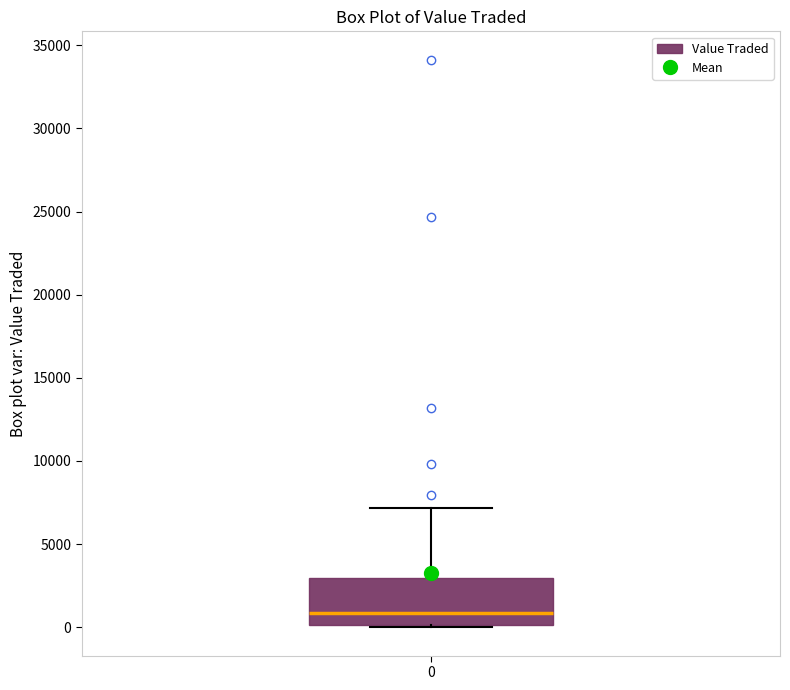

Transcribe this box plot: give where the median line is, the range the box spans, and where the two whiskers end, as read against the y-axis. The values are not printed on the chart, so give them approximately, as read against the axis.

median 1000, box 0 to 3000, whiskers 0 (just below the box's lower edge) to 7000